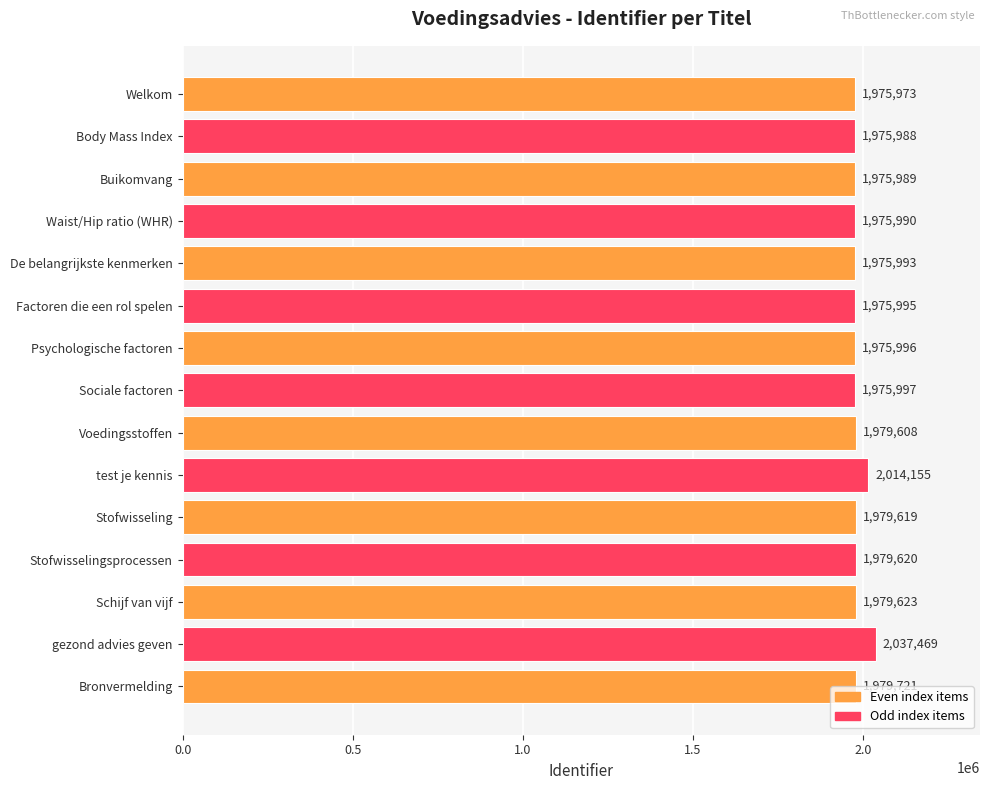

Where is the data nearest to the value 2006721?

test je kennis